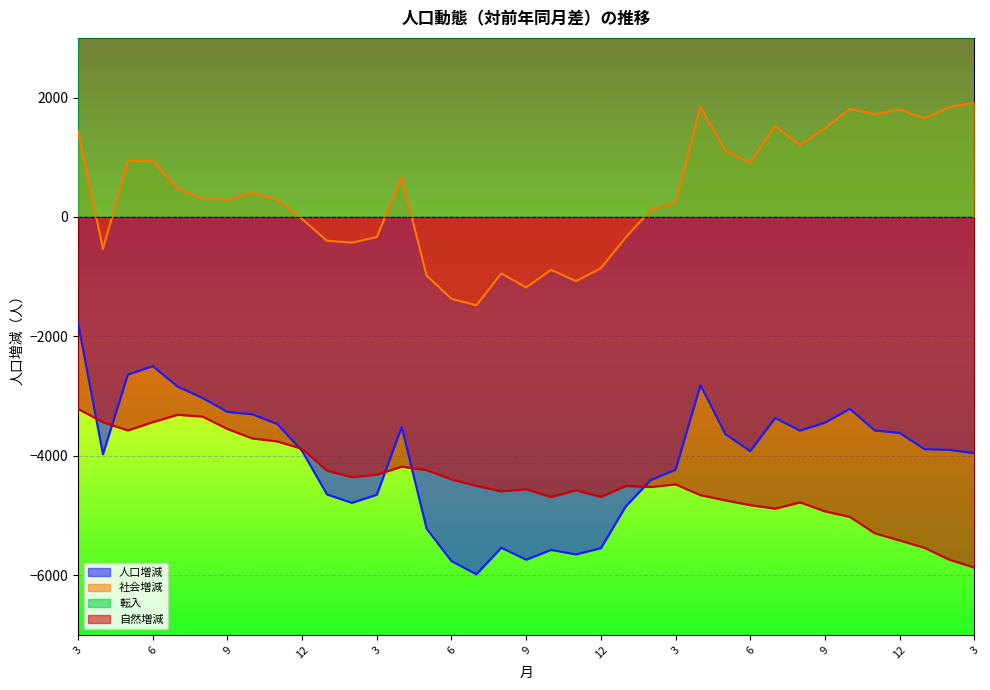

The 人口増減 series shows -4647 at 1. True or false?

True